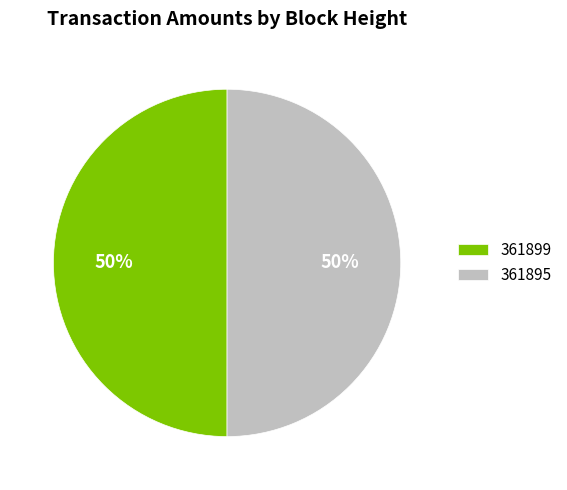

What is the ratio of the value at 361899 to the value at 361895?

1.0